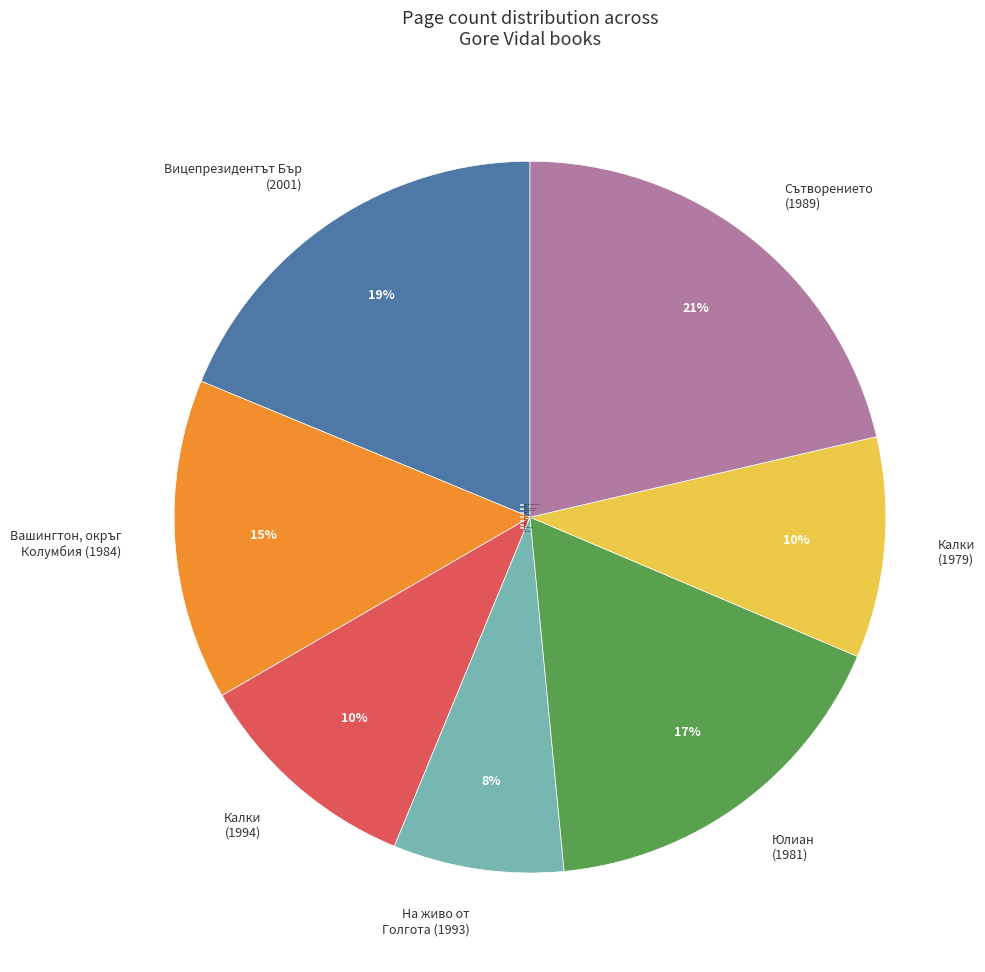

The Вашингтон, окръг Колумбия (1984) slice represents 29% of the pie. True or false?

False